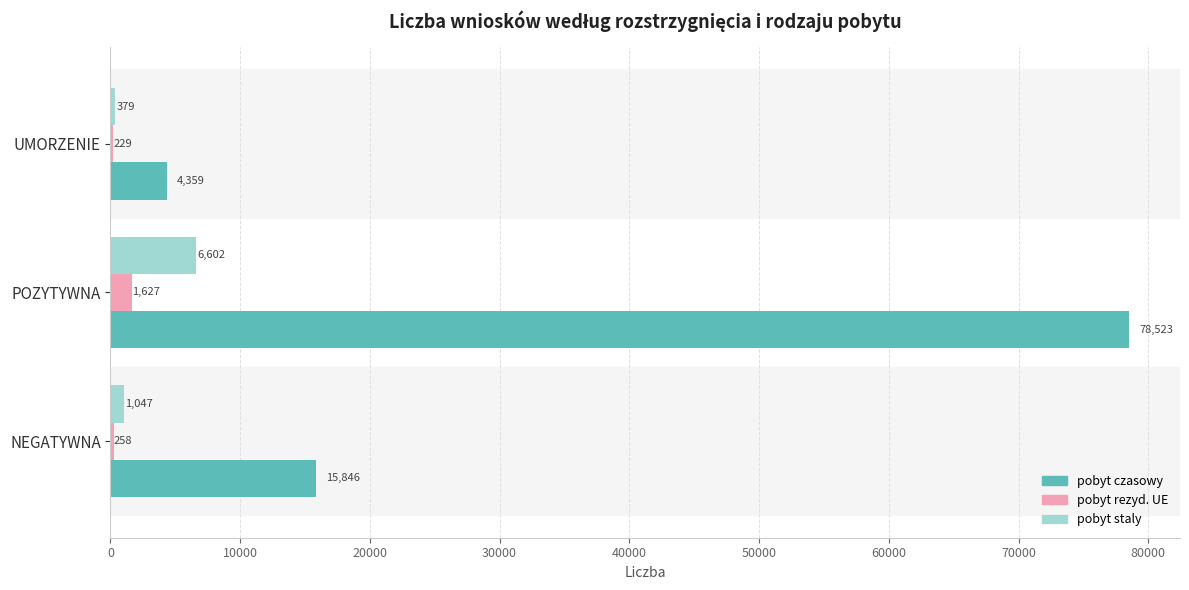

What is the sum of all pobyt czasowy values?

98728